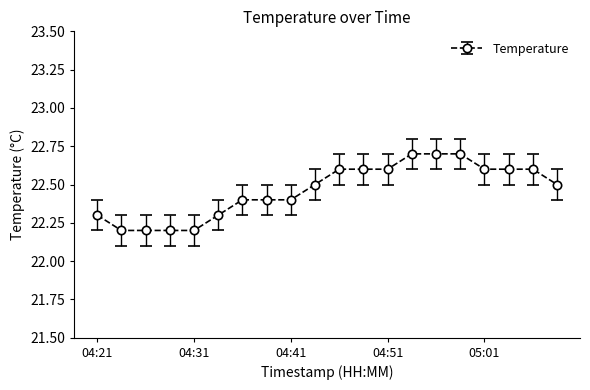

What is the value of the 18th point from the left?

22.6